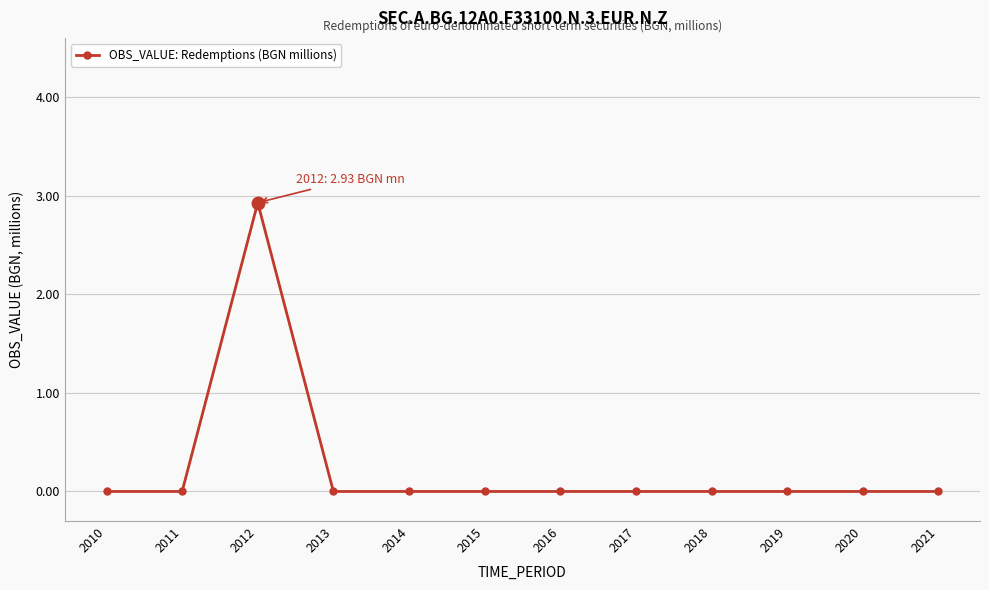

What is the maximum value shown in the chart?

2.9